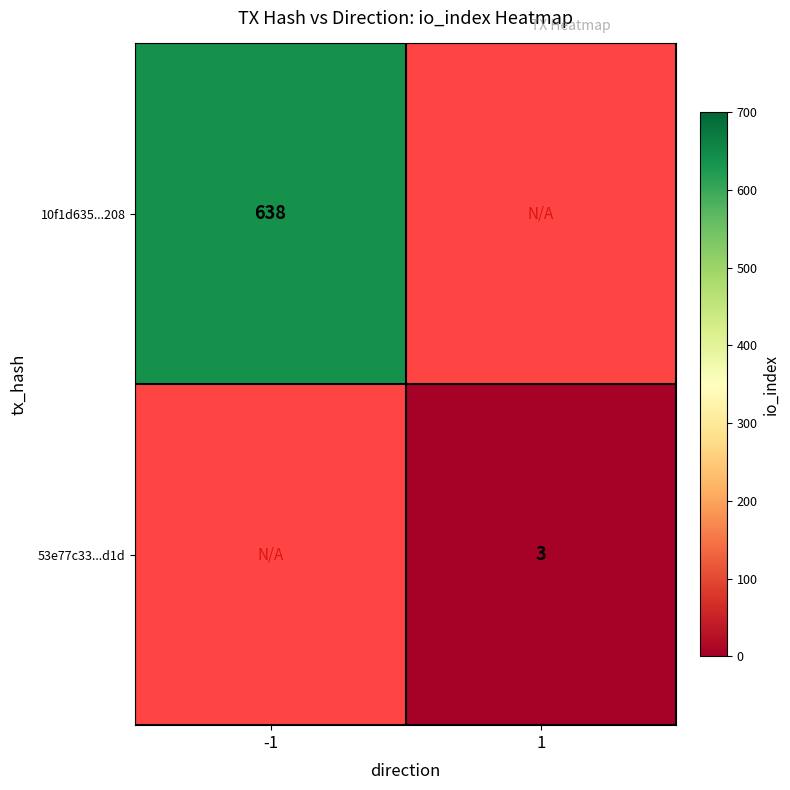

True or false: 10f1d635...208 has a value of 147 at -1.

False